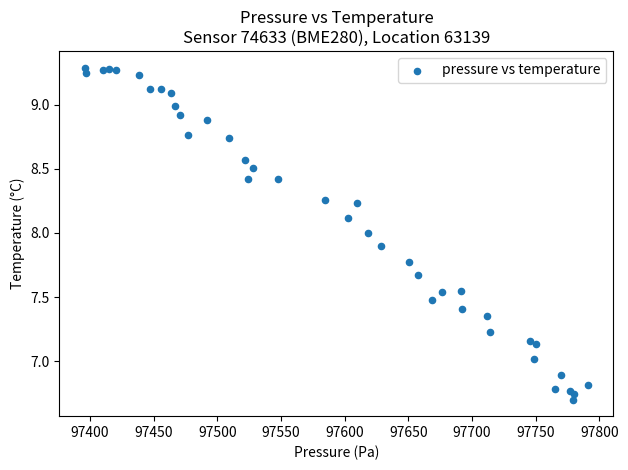

What is the range of Y values (max minus min)?

2.6